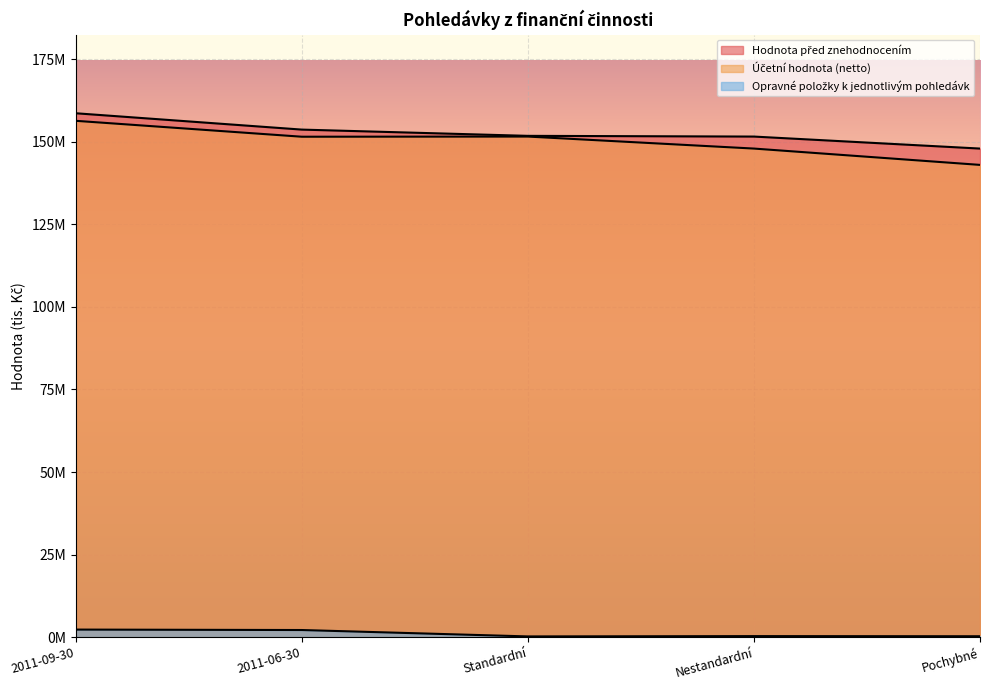

At which label is Opravné položky k jednotlivým pohledávk closest to 1253573?

2011-06-30